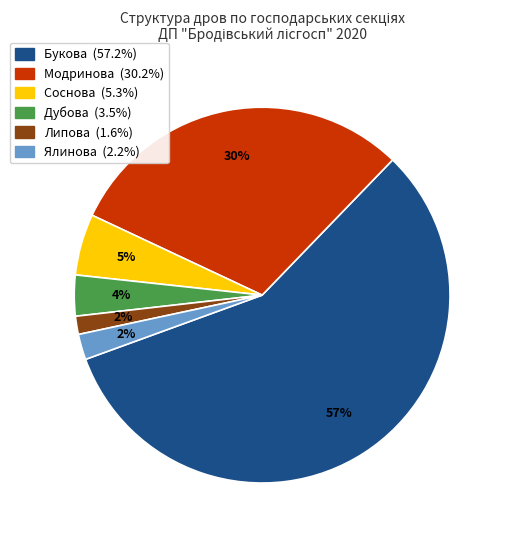

True or false: Липова accounts for 7% of the total.

False